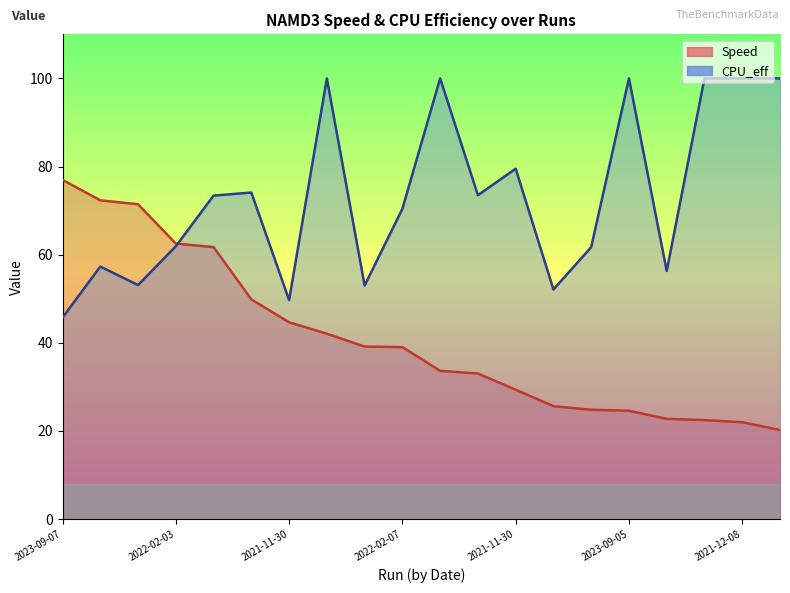

At 2022-01-31, list the series in order from largest to smallest.

CPU_eff, Speed